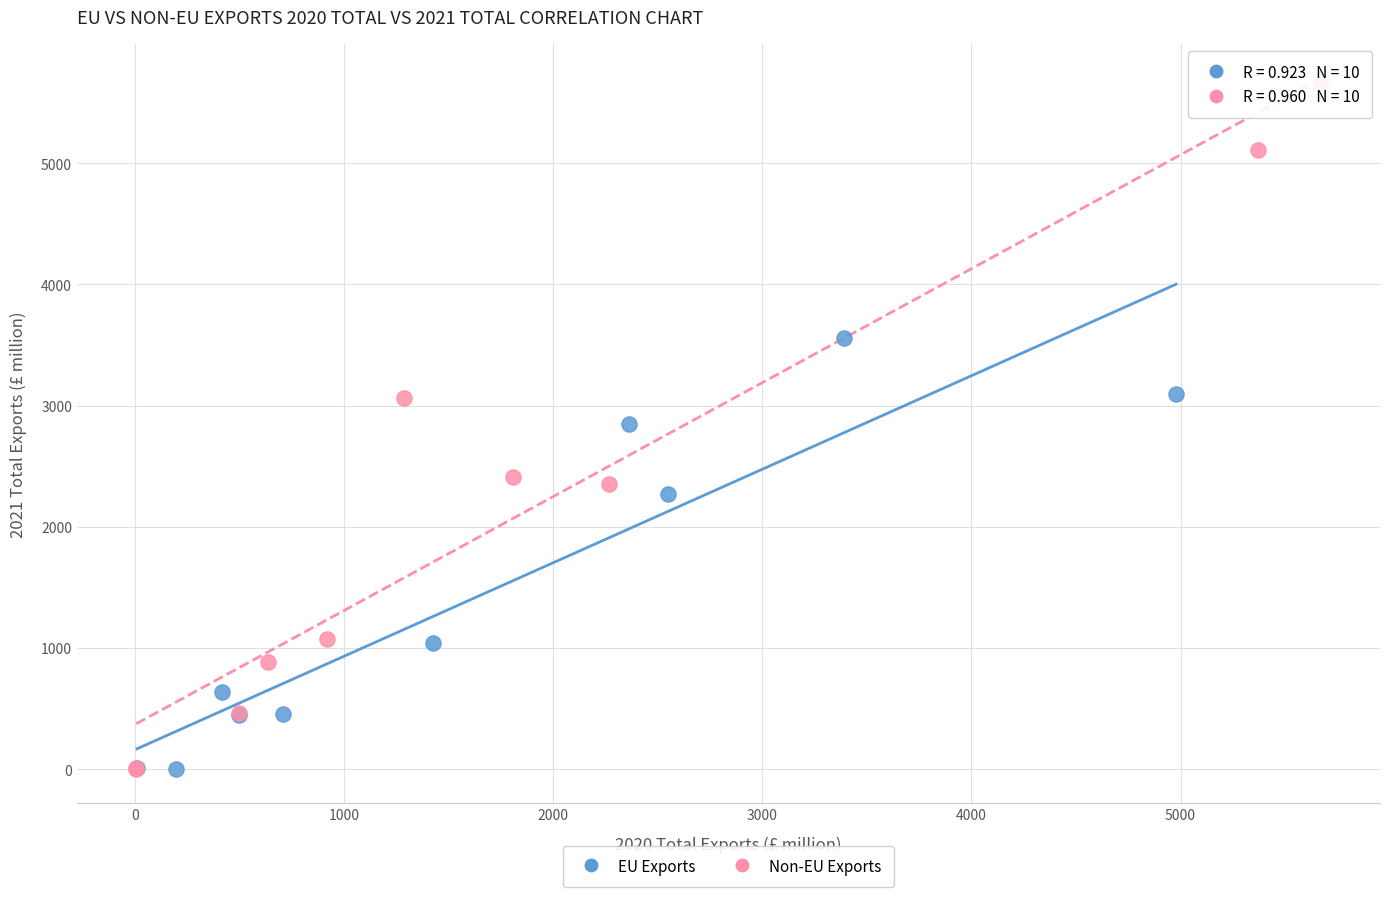

Which series reaches the maximum Y coordinate?

Non-EU Exports